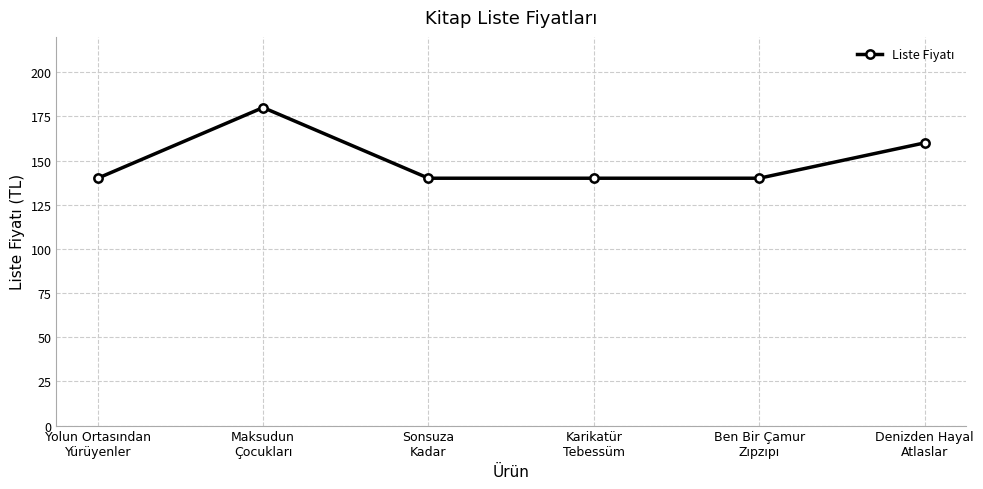

What is the maximum value shown in the chart?

180